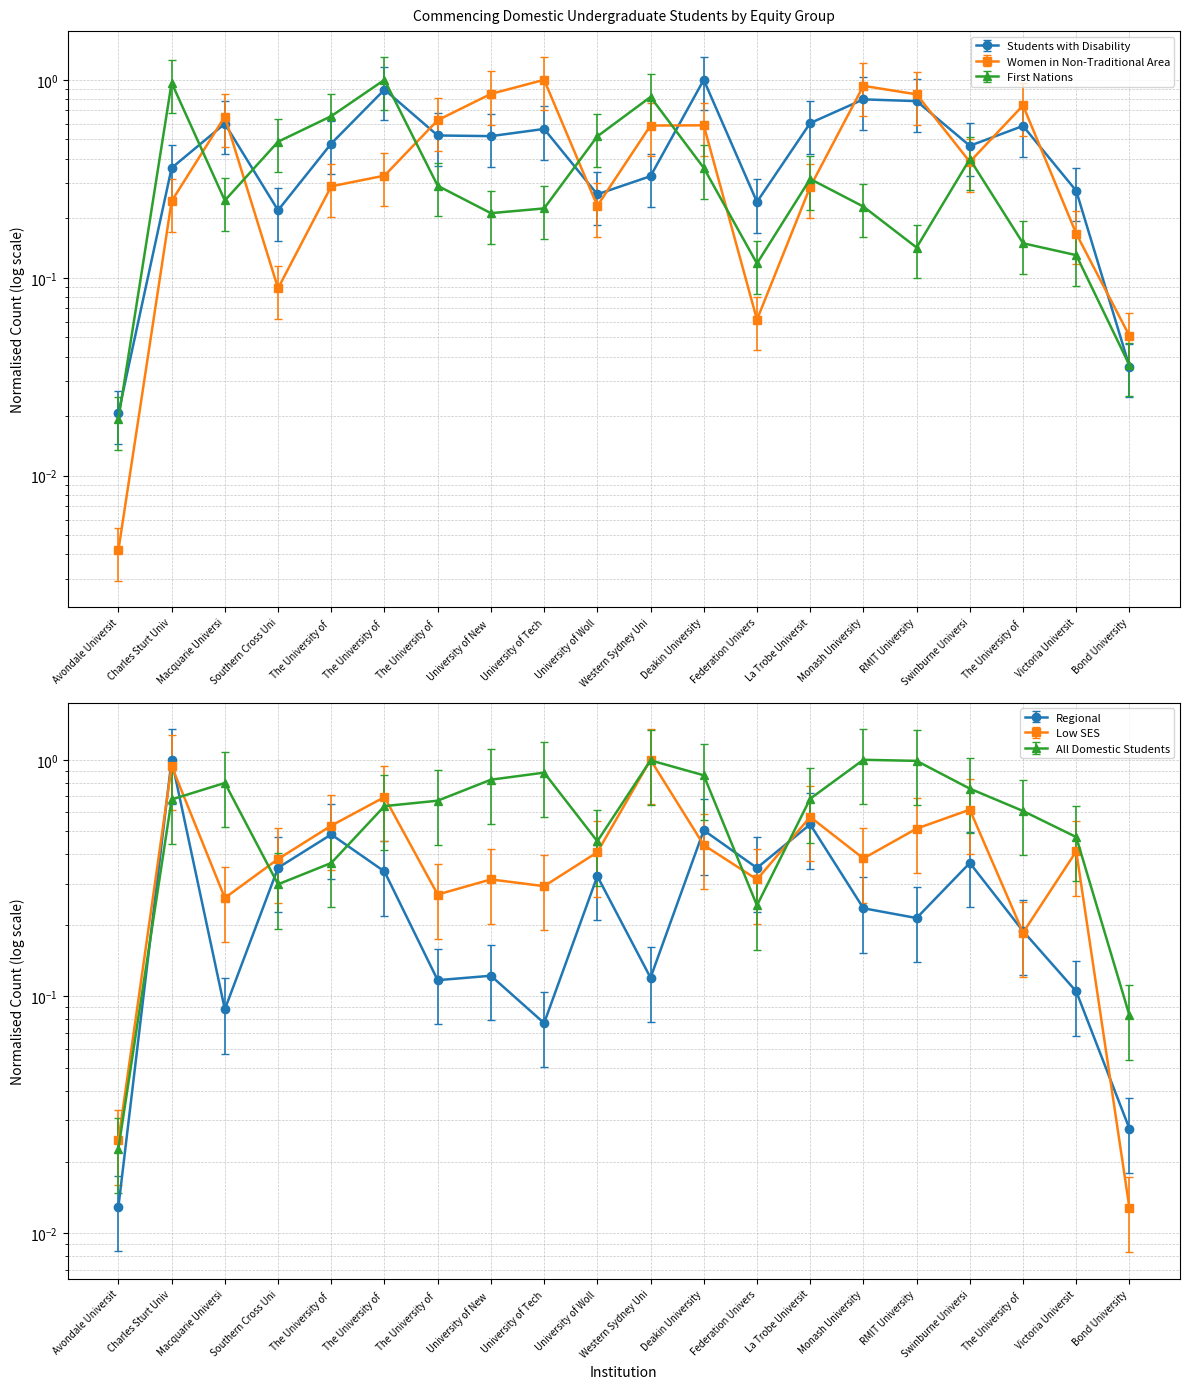

How many lines are shown in the chart?

6